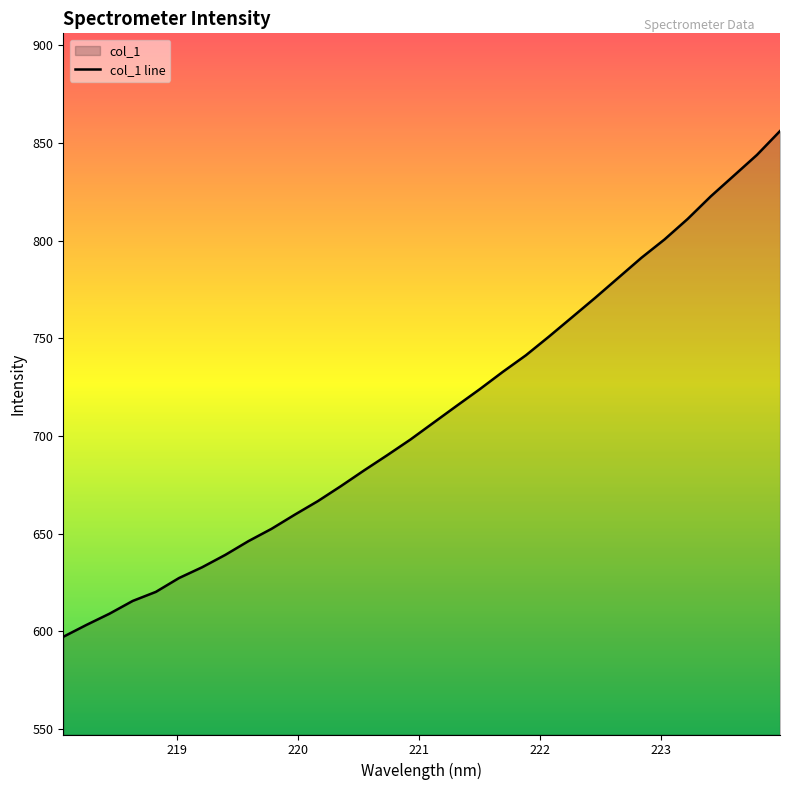

What is the greatest value displayed?

856.1